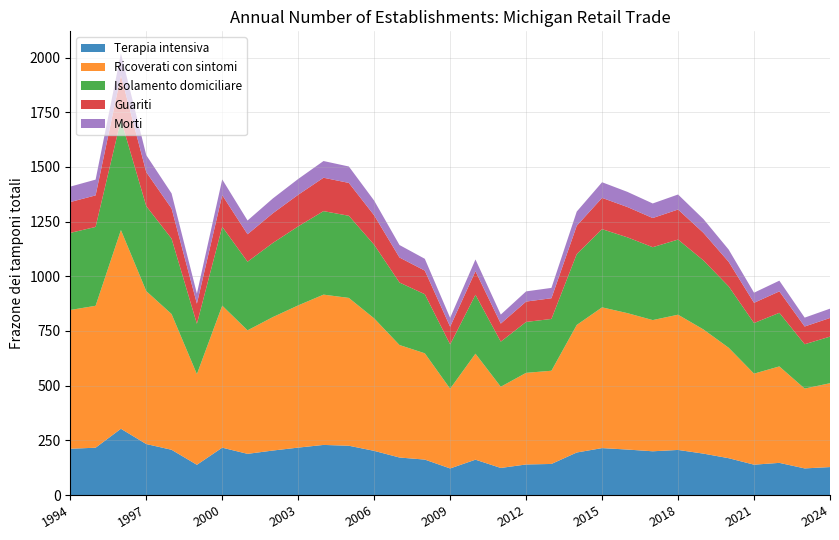

What is the total value across all series at 2012?

931.0